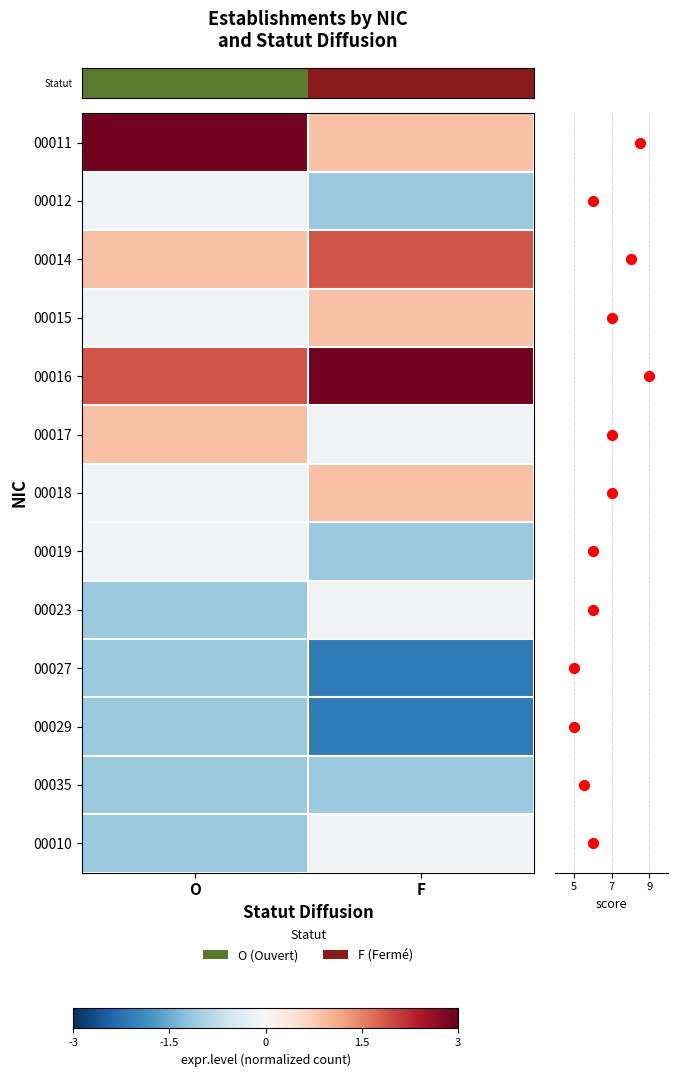

Which series has the widest spread of values?

row_0